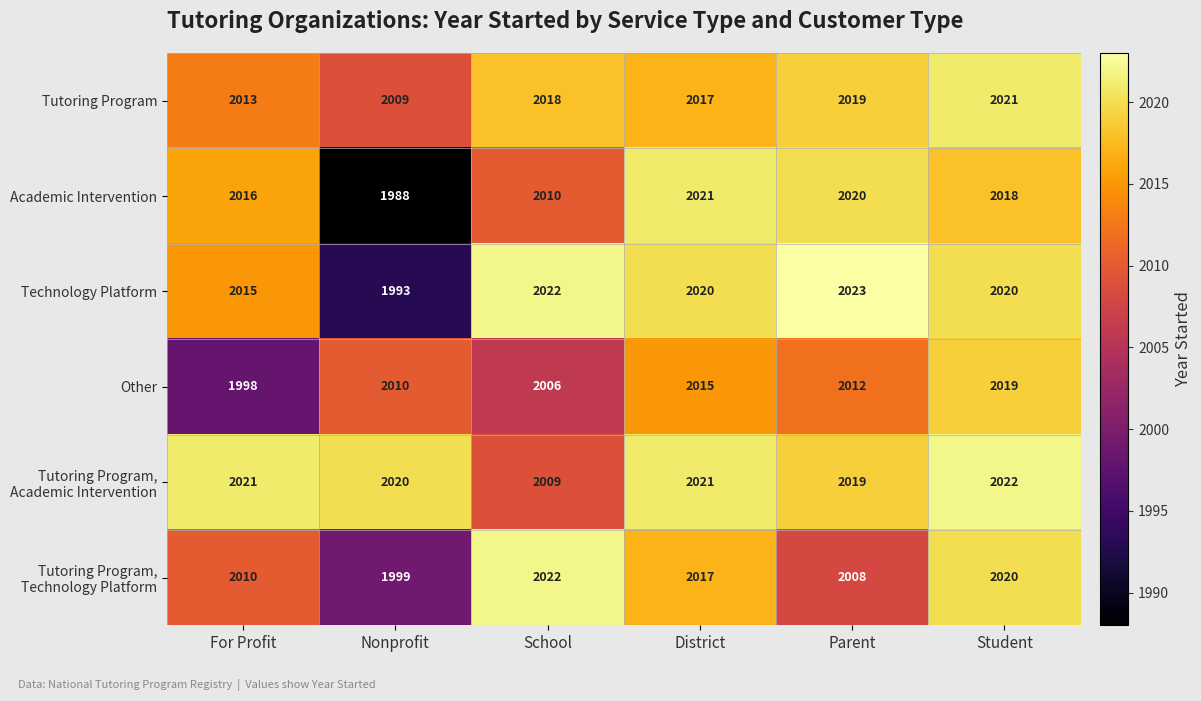

At which category does the chart reach its peak across all series?

Parent